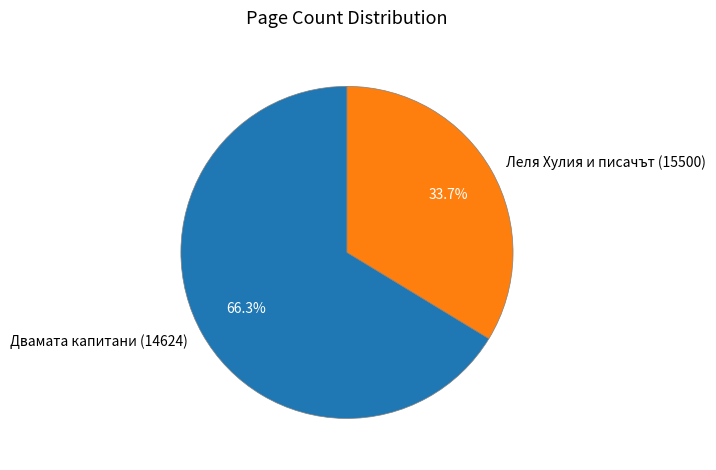

Which category accounts for the majority?

Двамата капитани (14624)